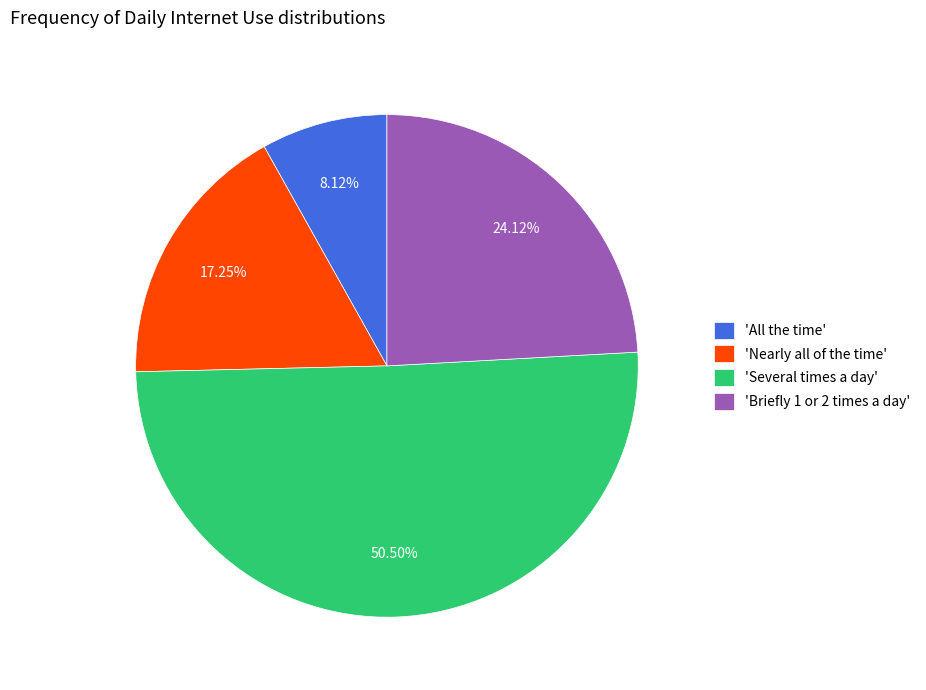

Count the number of slices in the pie.

4